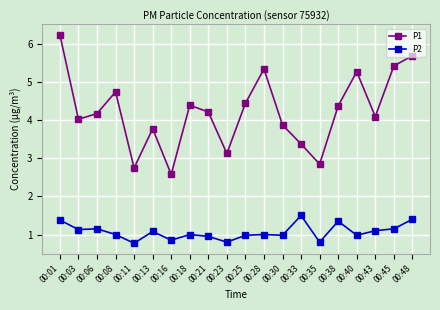

What is the total value across all series at 00:23?

3.9